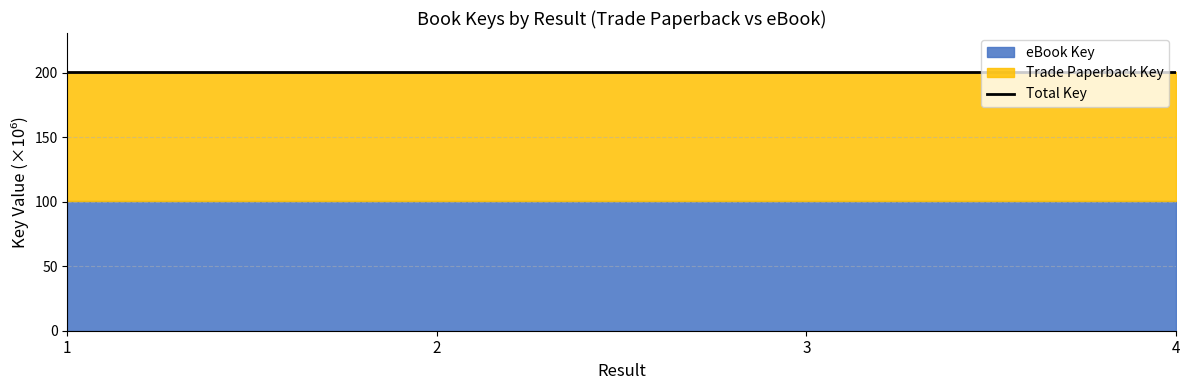

What is the ratio of the value at 2 to the value at 4?

1.0